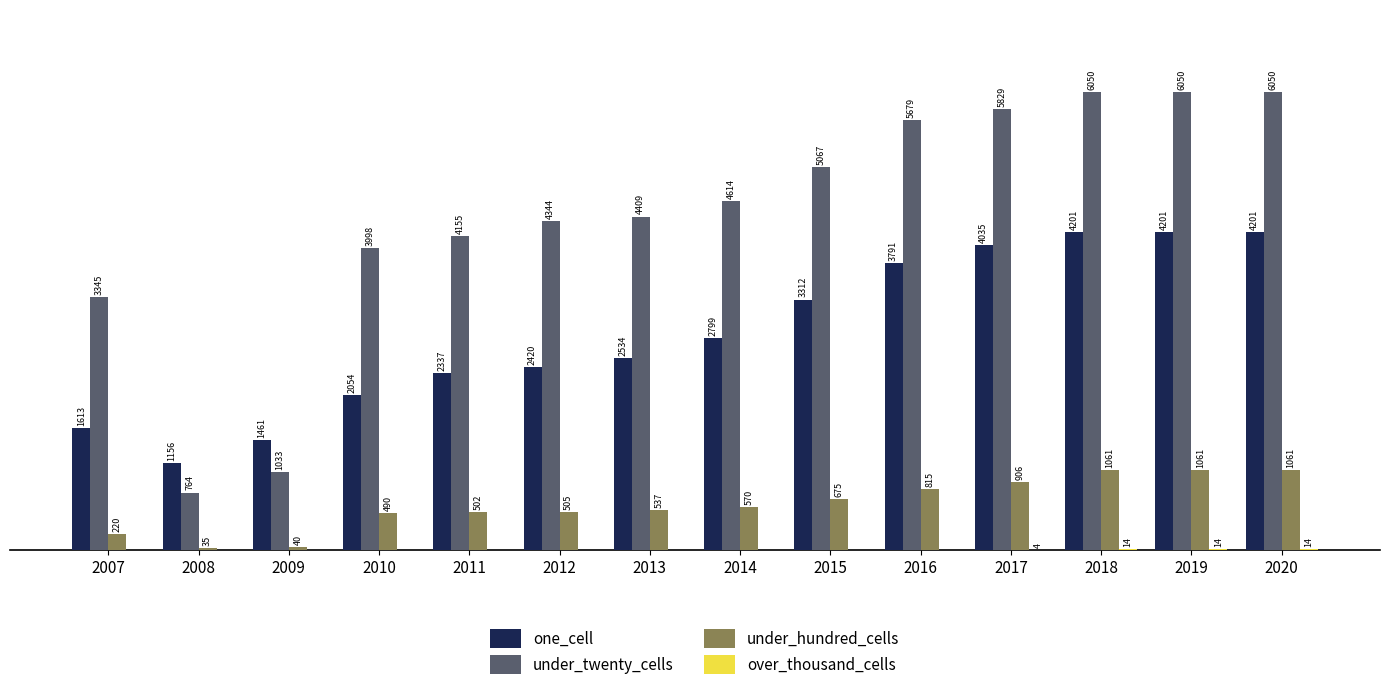

Which series changed the most between 2009 and 2017?

under_twenty_cells